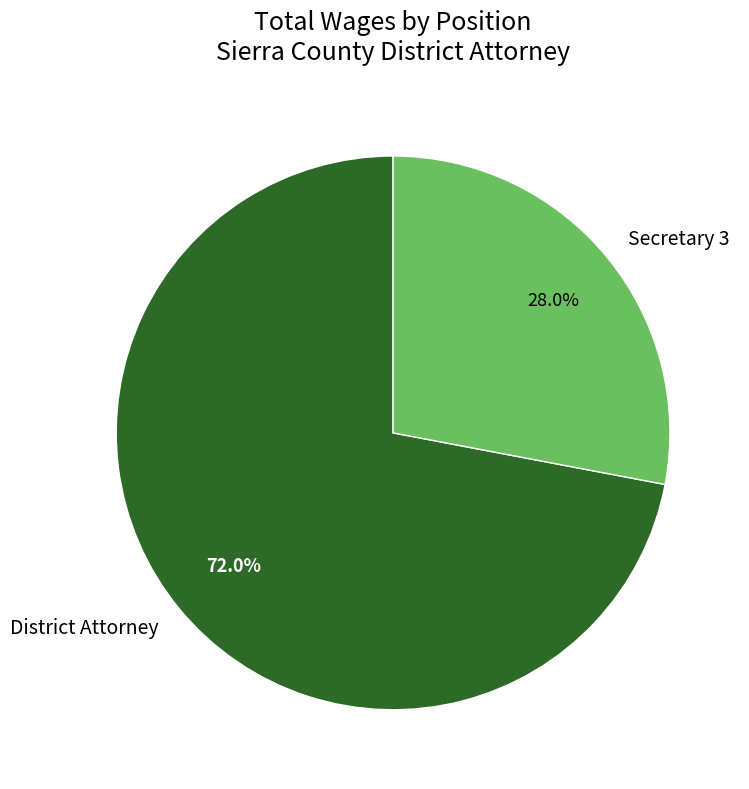

How many slices are in this pie chart?

2